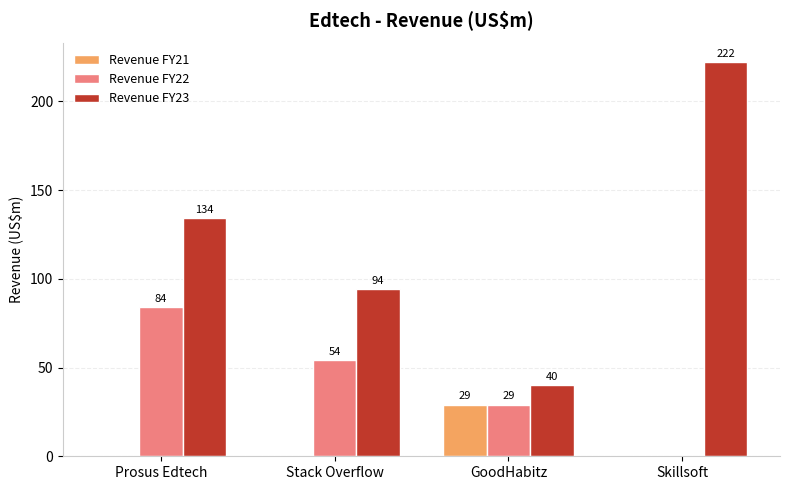

What is the sum of the Revenue FY22 values at Skillsoft and Stack Overflow?

54